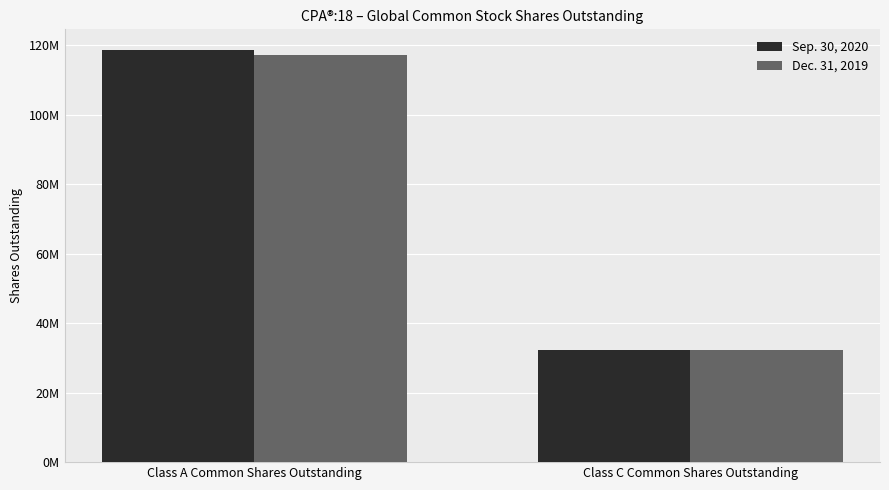

Reading right to left, transcribe all the data shown in this chart.

Sep. 30, 2020: Class C Common Shares Outstanding=32318704	Class A Common Shares Outstanding=118632806
Dec. 31, 2019: Class C Common Shares Outstanding=32238513	Class A Common Shares Outstanding=117179578